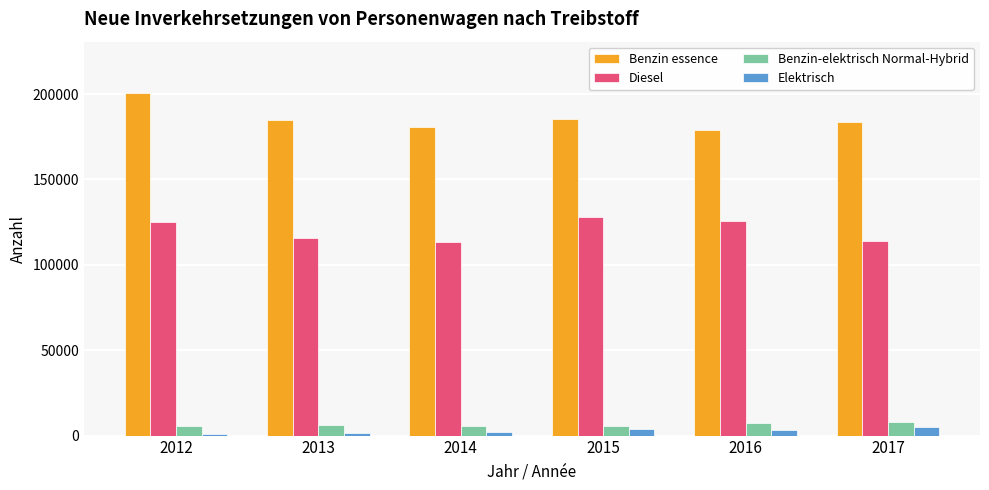

What is the total value across all series at 2014?

301696